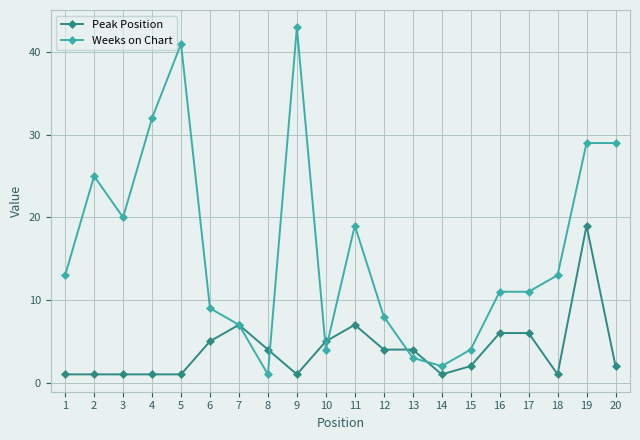

List the series in order of their overall mean, highest first.

Weeks on Chart, Peak Position